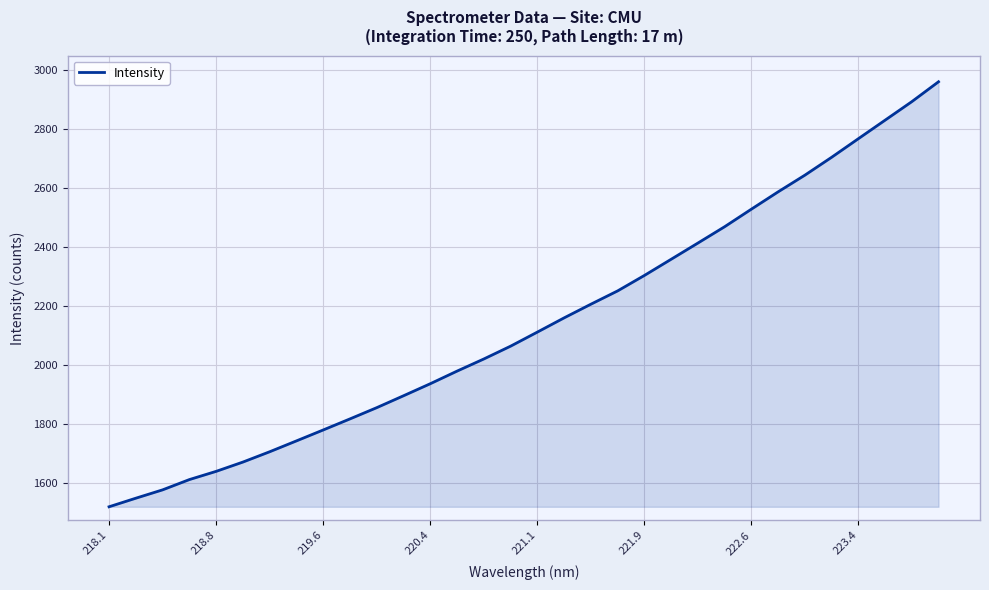

What is the difference between the maximum and minimum values?

1440.4